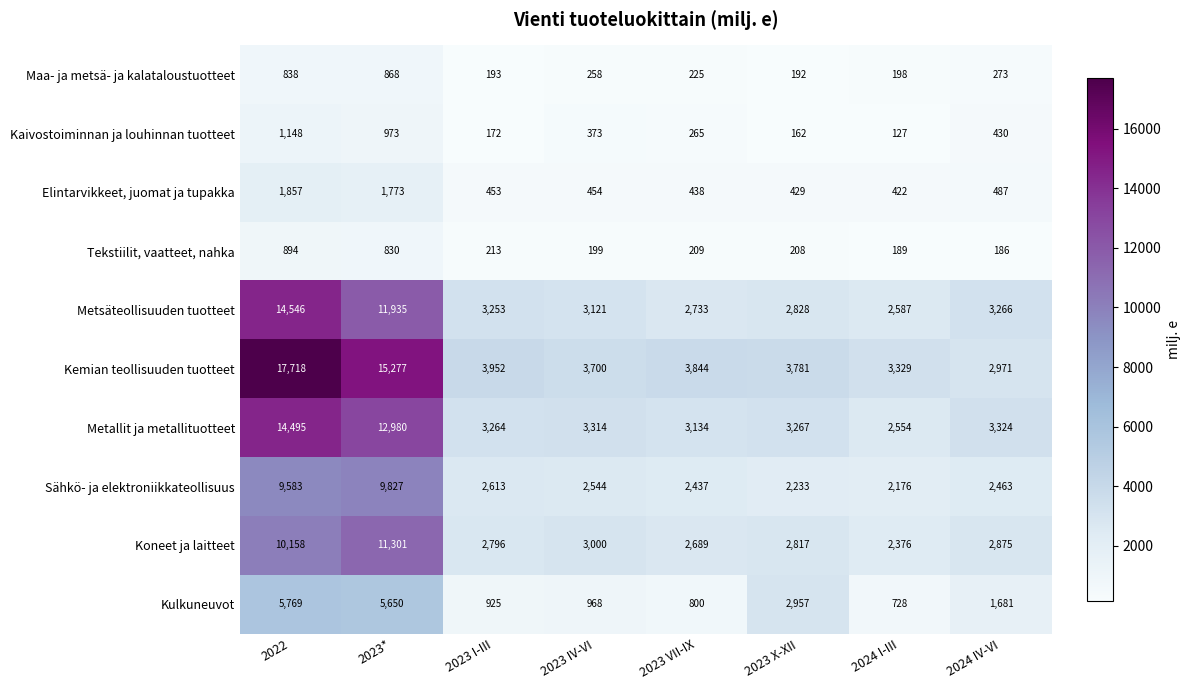

Which series changed the most between 2023 VII-IX and 2024 IV-VI?

Kulkuneuvot